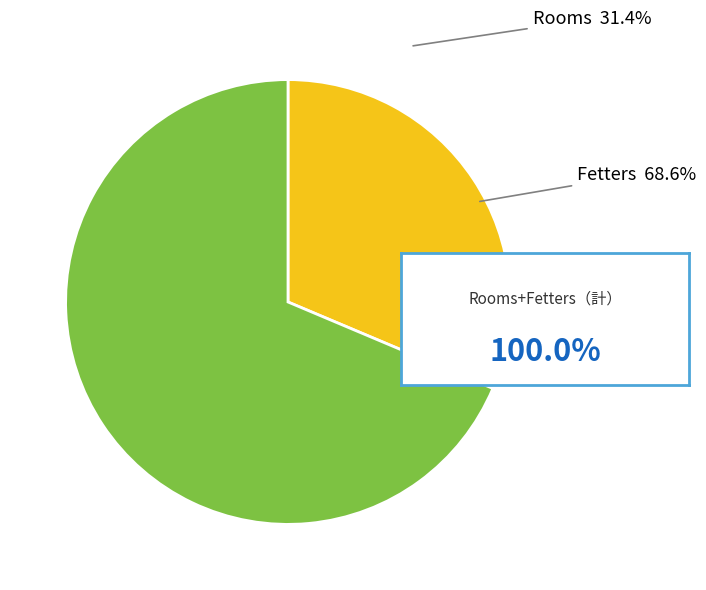

Which slice is the smallest?

Rooms